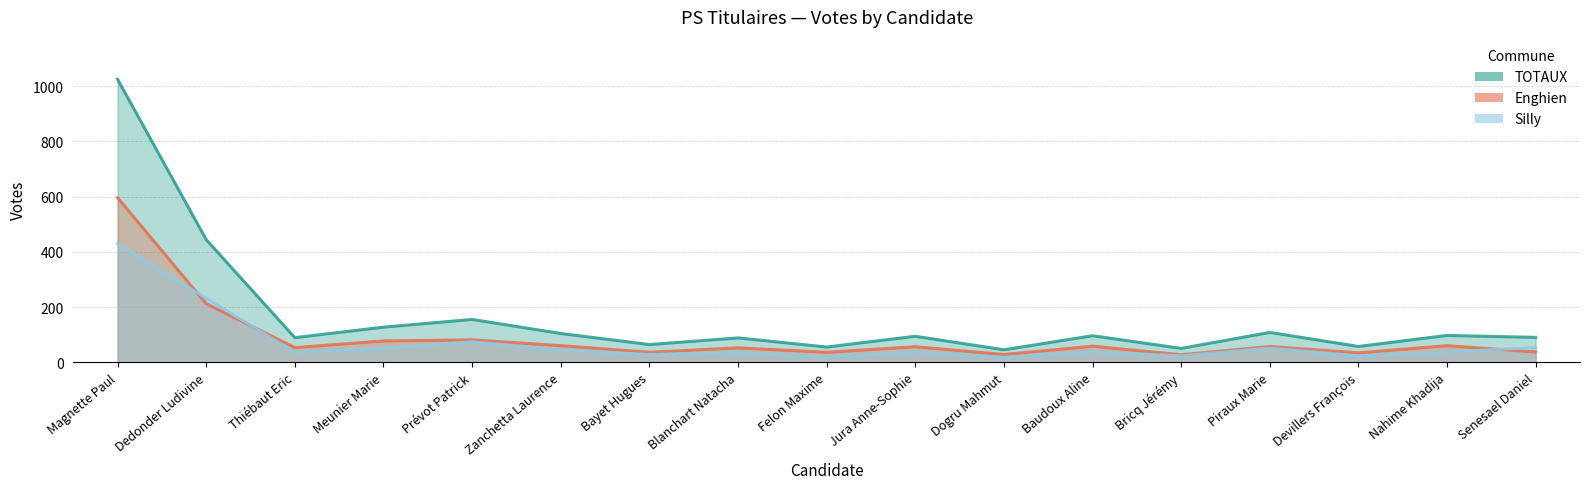

How many lines are shown in the chart?

3